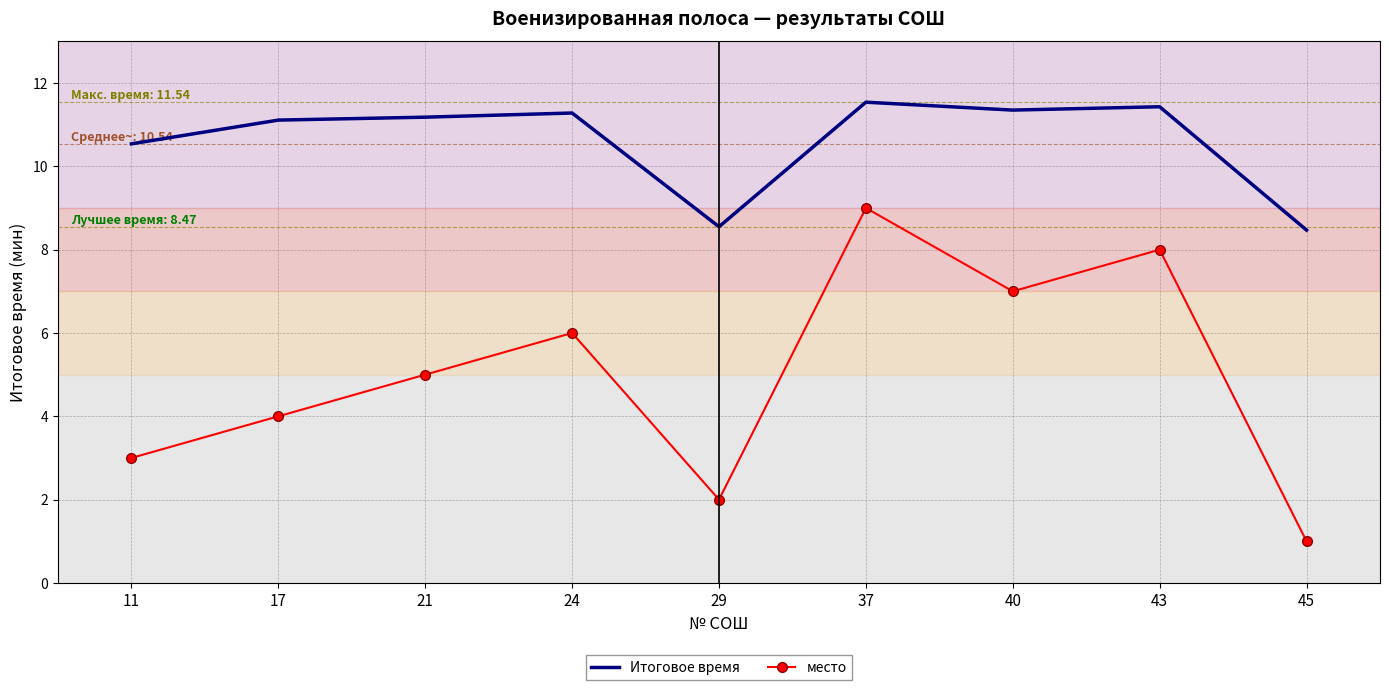

What are all the series names shown in the legend?

Итоговое время, место